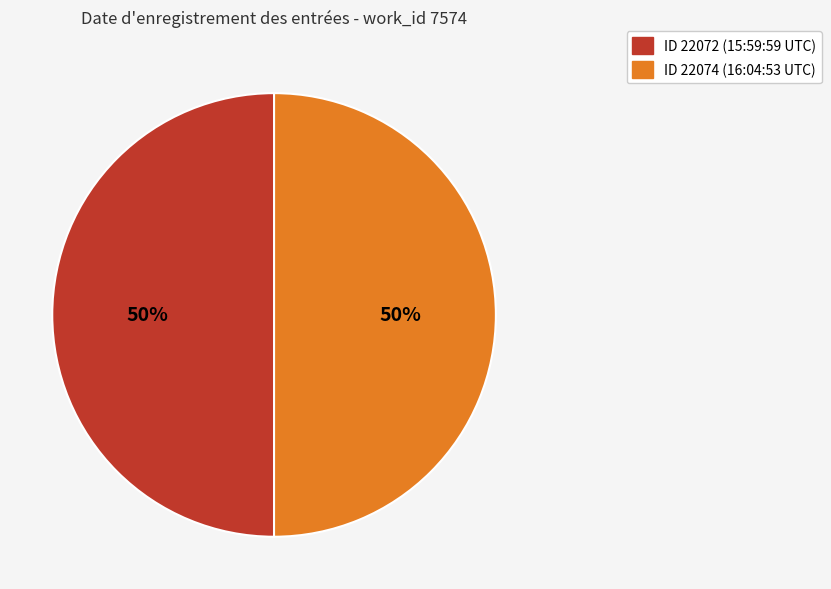

To the nearest percent, what is the average slice percentage?

50%